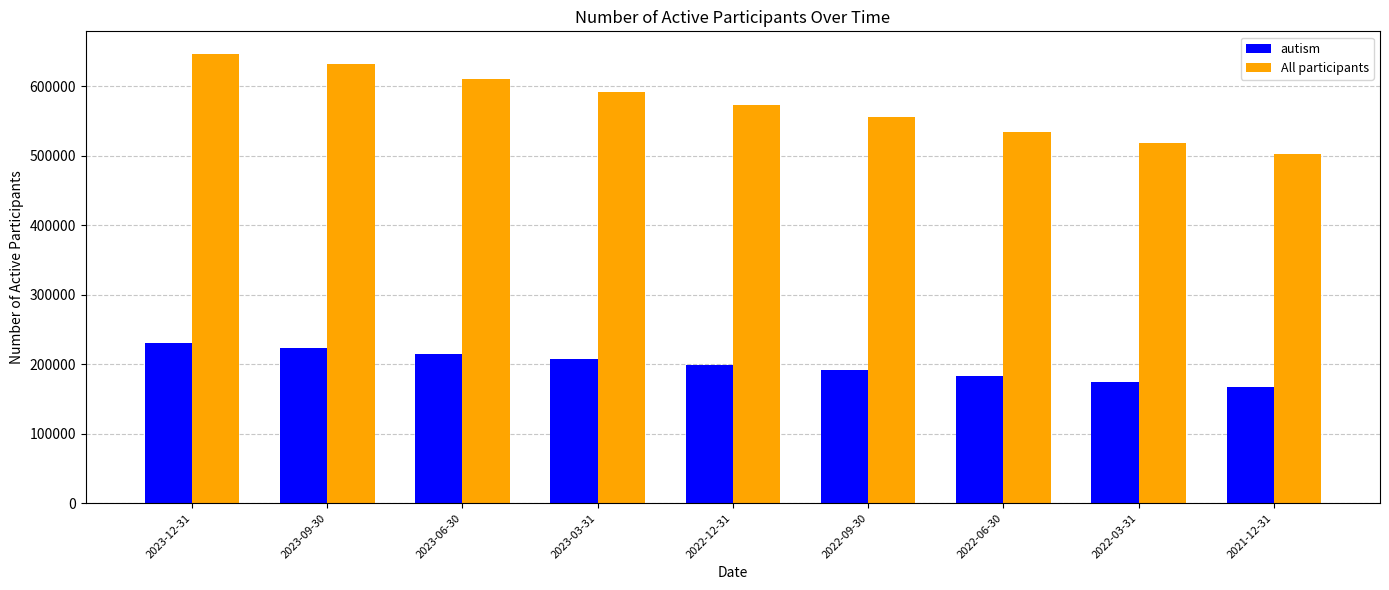

Rank the categories by autism value from lowest to highest.

2021-12-31, 2022-03-31, 2022-06-30, 2022-09-30, 2022-12-31, 2023-03-31, 2023-06-30, 2023-09-30, 2023-12-31